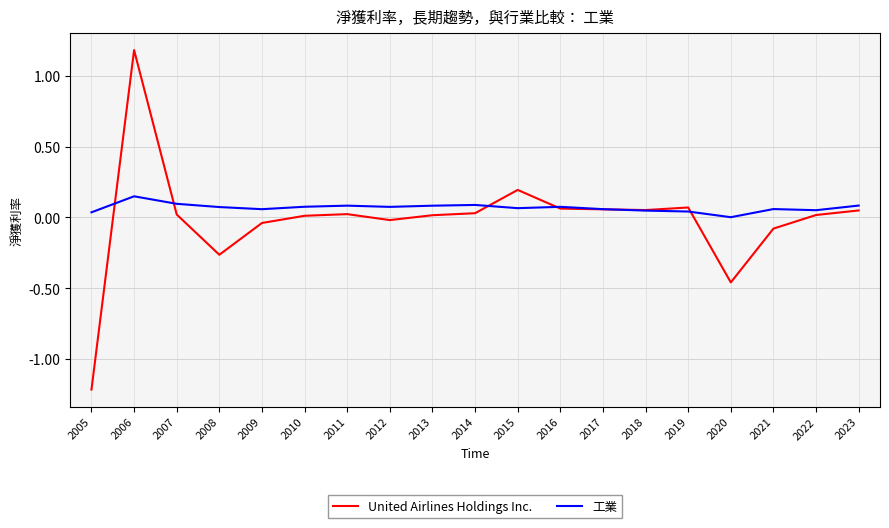

In 工業, how many points are higher than both neighbors (excluding endpoints)?

5